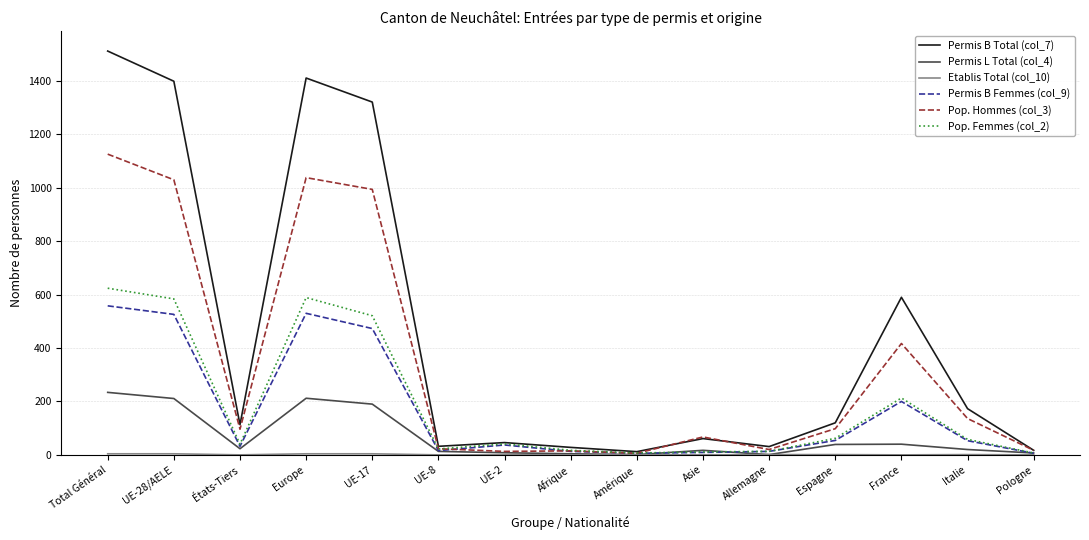

Which series has the largest total across all categories?

Permis B Total (col_7)